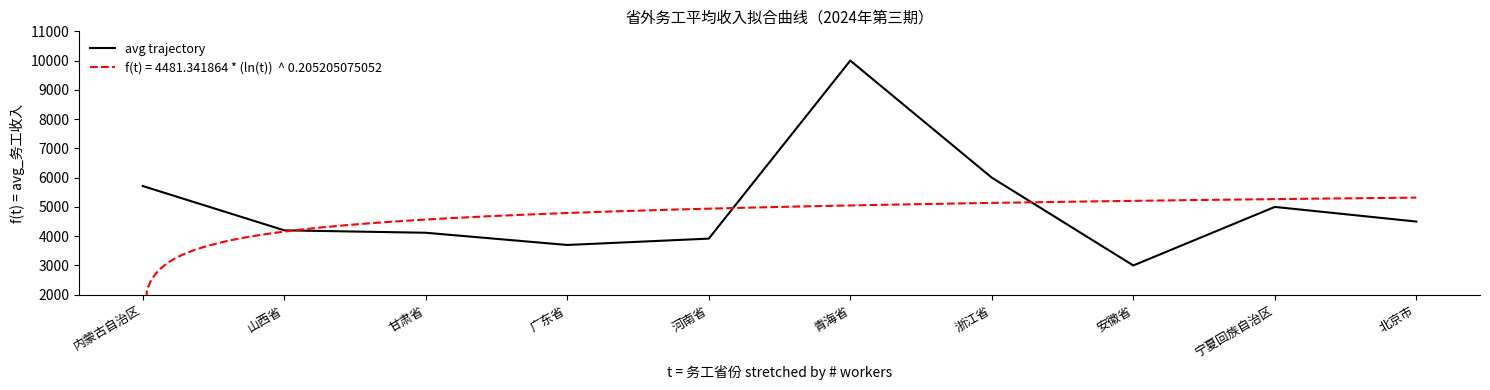

List the labels in order of value, largest first.

青海省, 浙江省, 内蒙古自治区, 宁夏回族自治区, 北京市, 山西省, 甘肃省, 河南省, 广东省, 安徽省